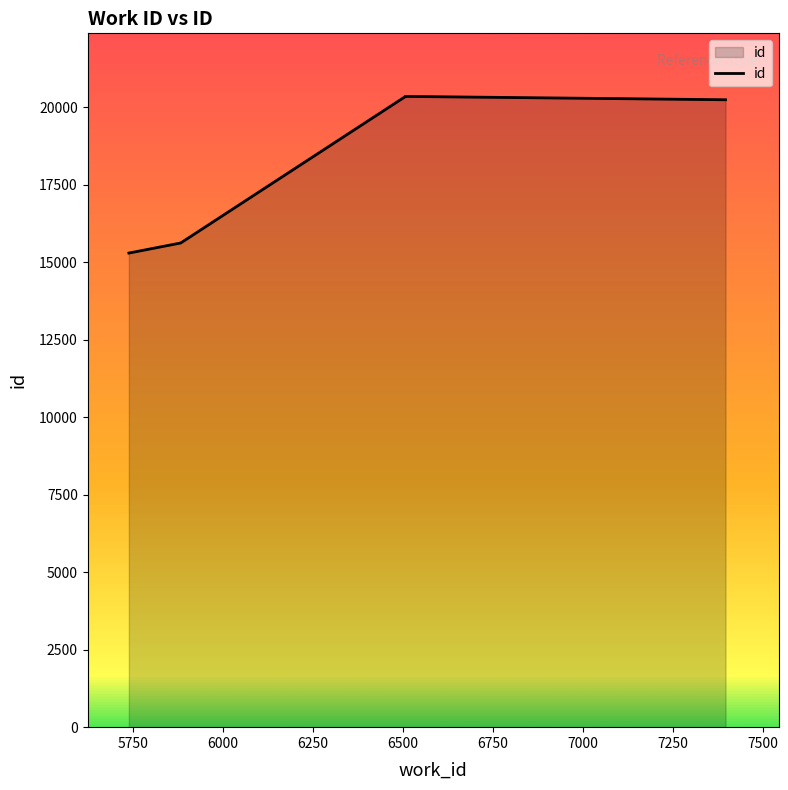

How many points are higher than both their immediate neighbors (excluding endpoints)?

1